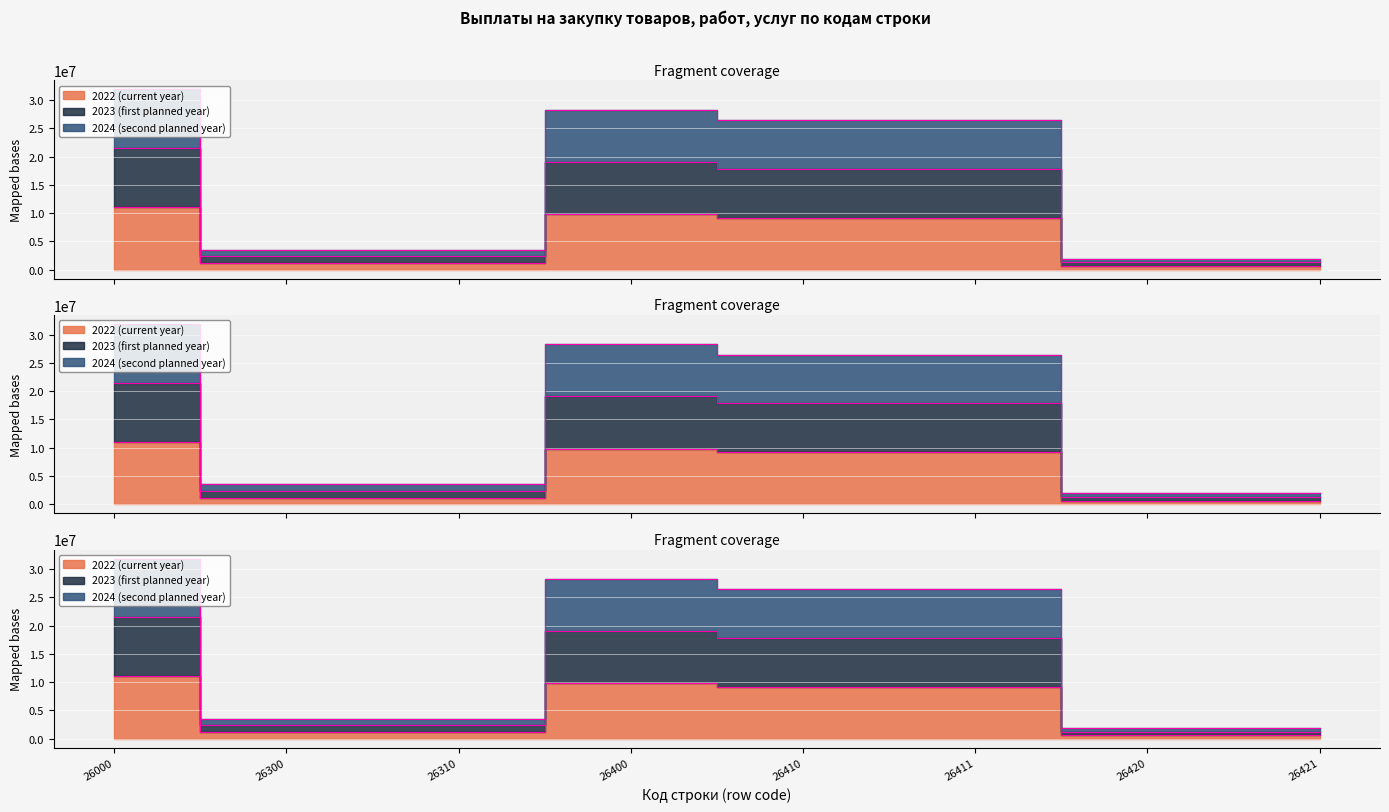

The 2024 (second planned year) series shows 1857036.1 at 26300. True or false?

False